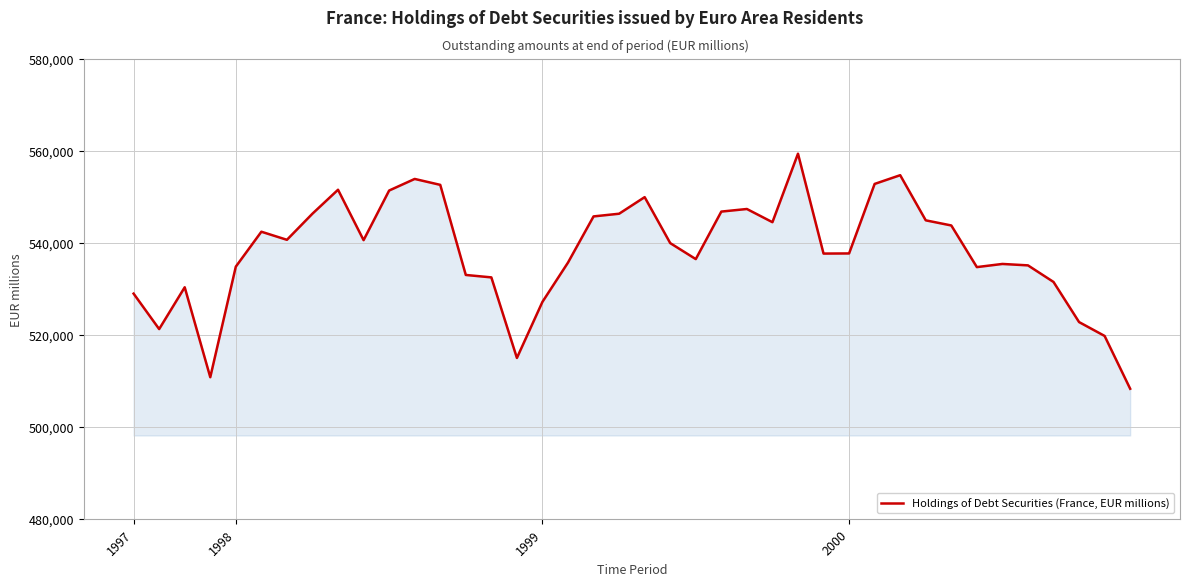

What is the difference between the maximum and minimum values?

51134